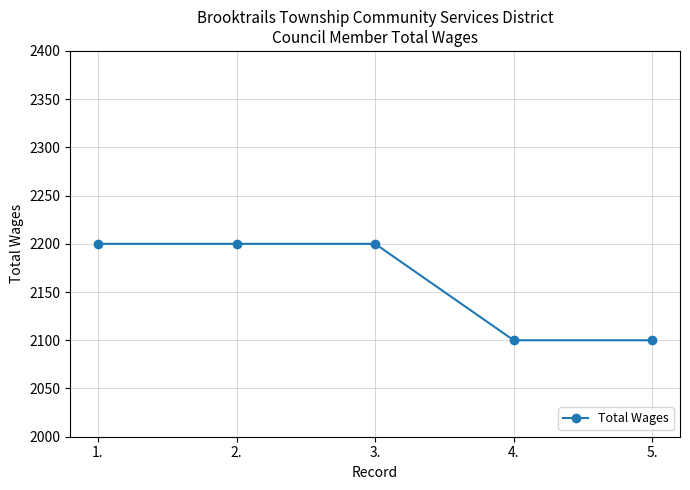

What is the value of the 2nd point from the left?

2200